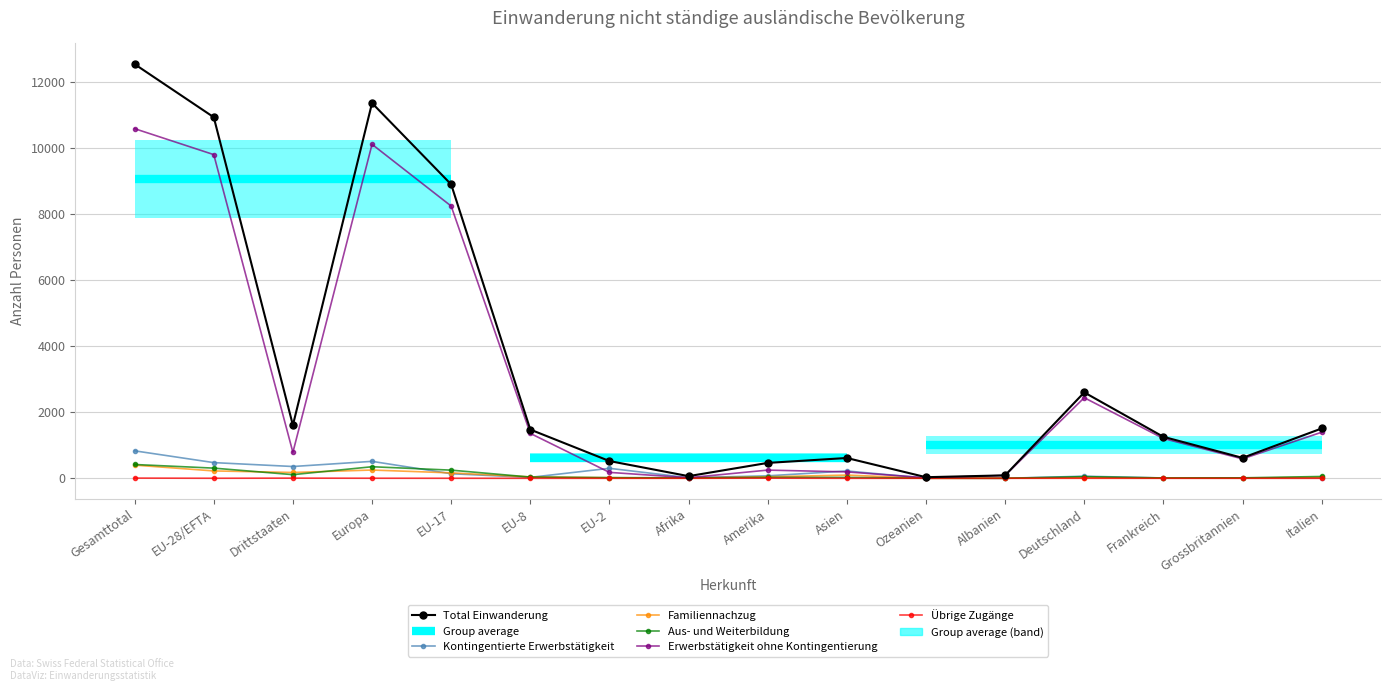

True or false: Total Einwanderung and Kontingentierte Erwerbstätigkeit intersect in this chart.

False